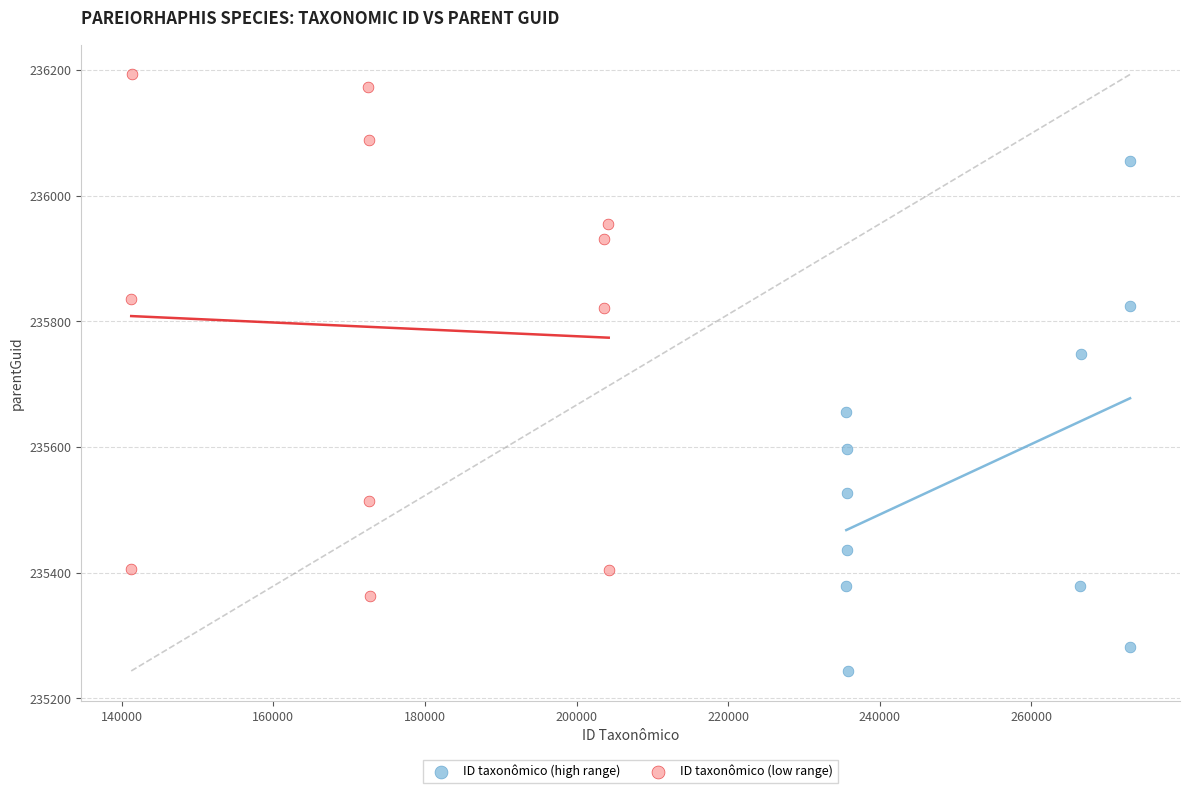

Which series reaches the minimum Y coordinate?

ID taxonômico (high range)